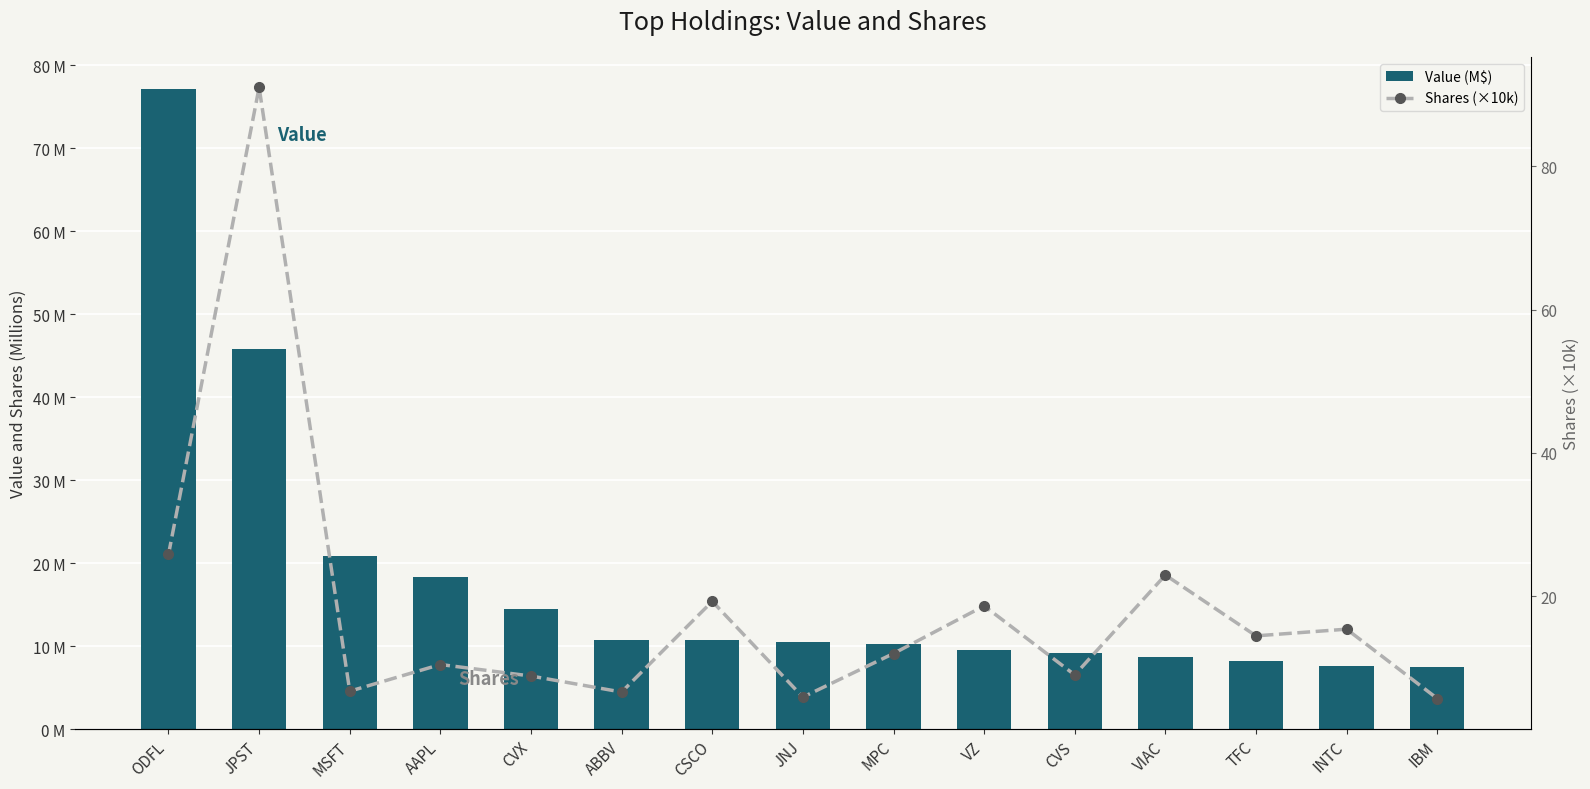

Rank the series by their average value, from lowest to highest.

Value (M$), Shares (×10k)